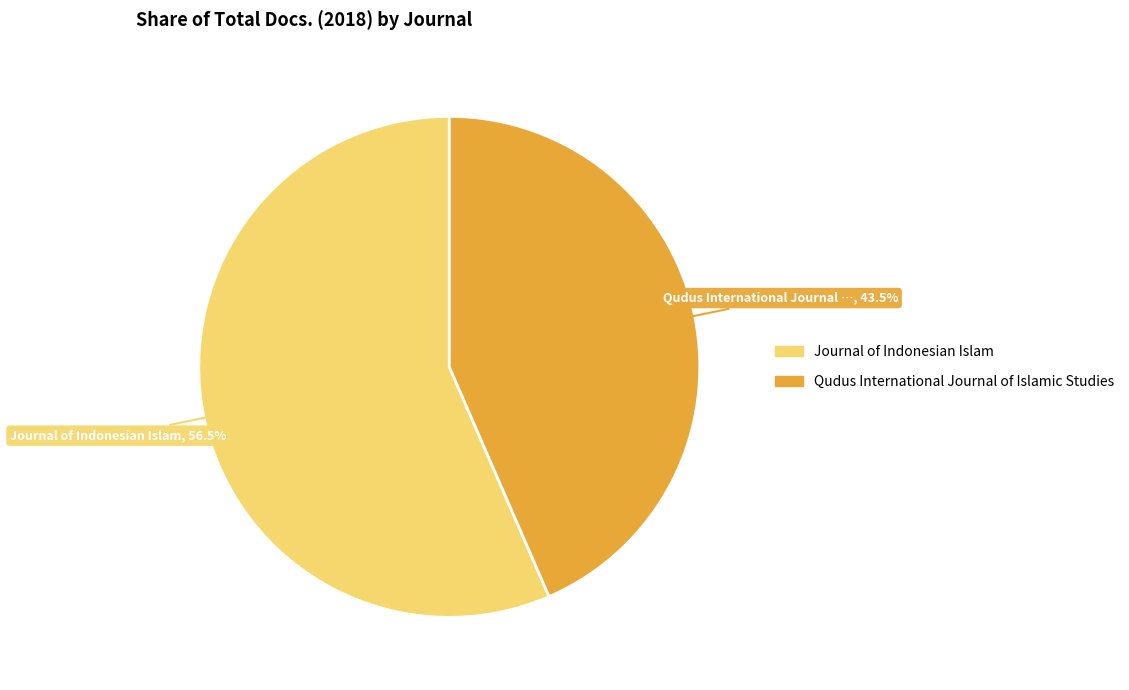

Which category has the smallest portion of the pie?

Qudus International Journal of Islamic Studies